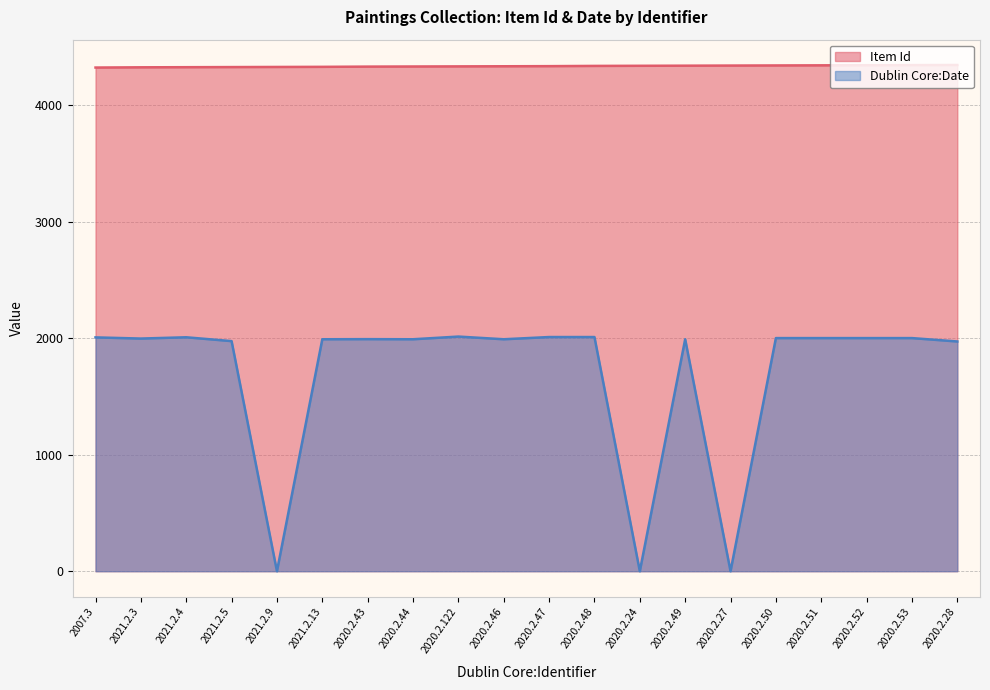

The value of Item Id at 2020.2.28 is 4343. True or false?

True